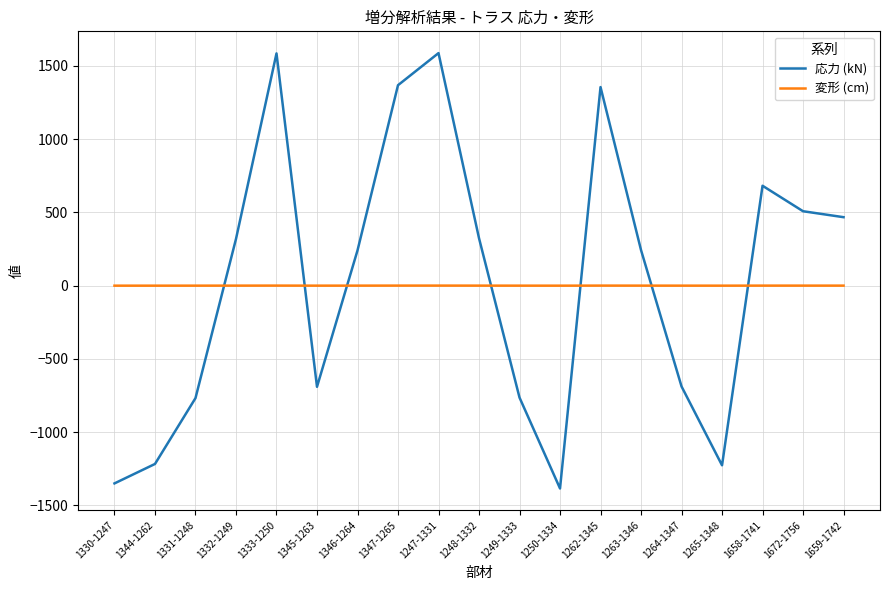

What is the smallest value displayed?

-1384.5